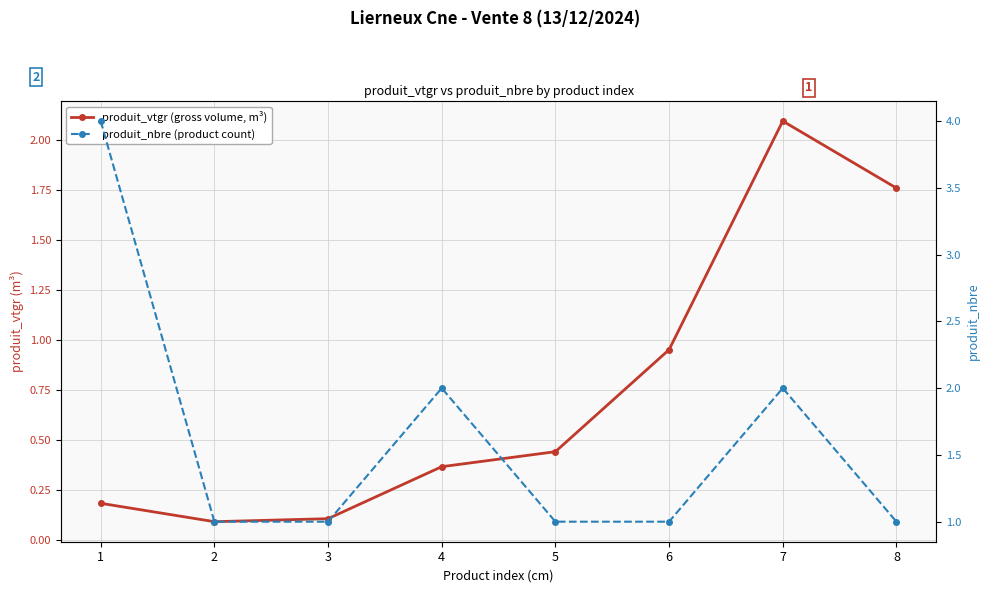

How many distinct data groups are displayed?

2